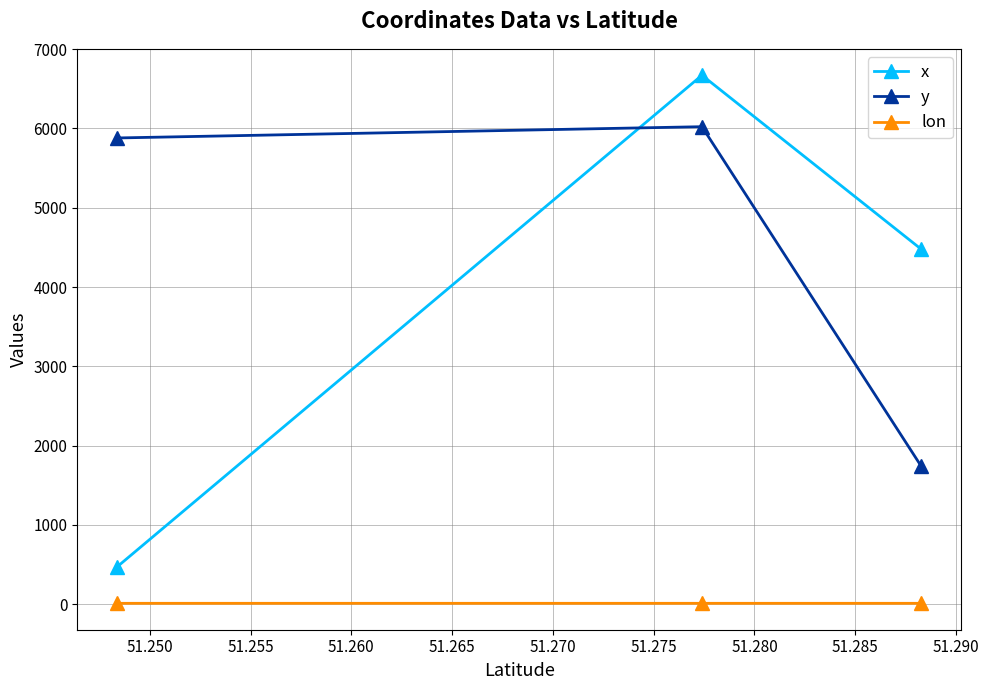

List the series in order of their peak value, highest first.

x, y, lon